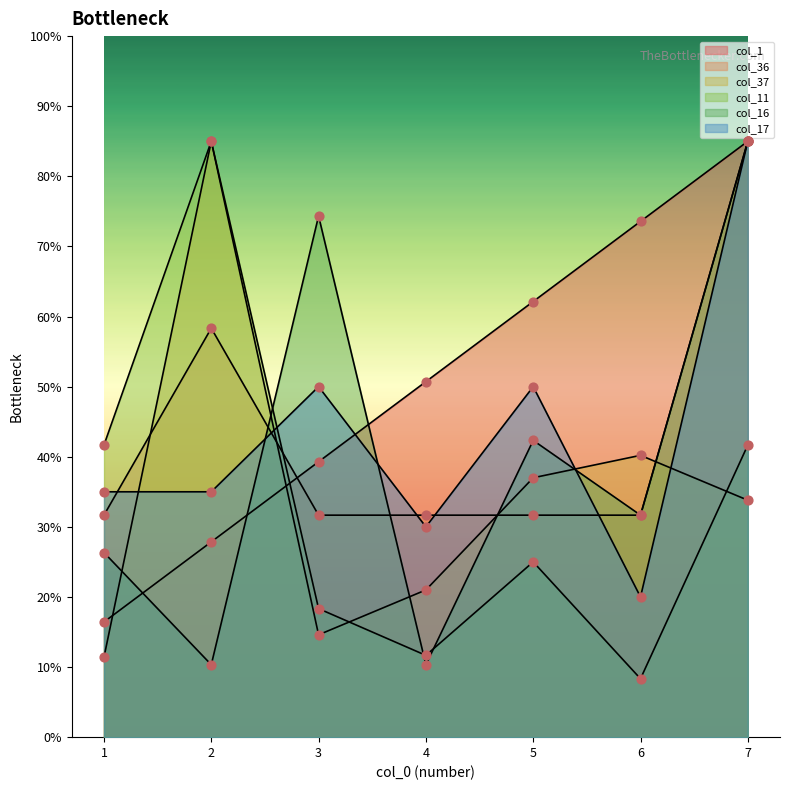

Is the value of col_16 at 4 greater than the value of col_17 at 5?

No